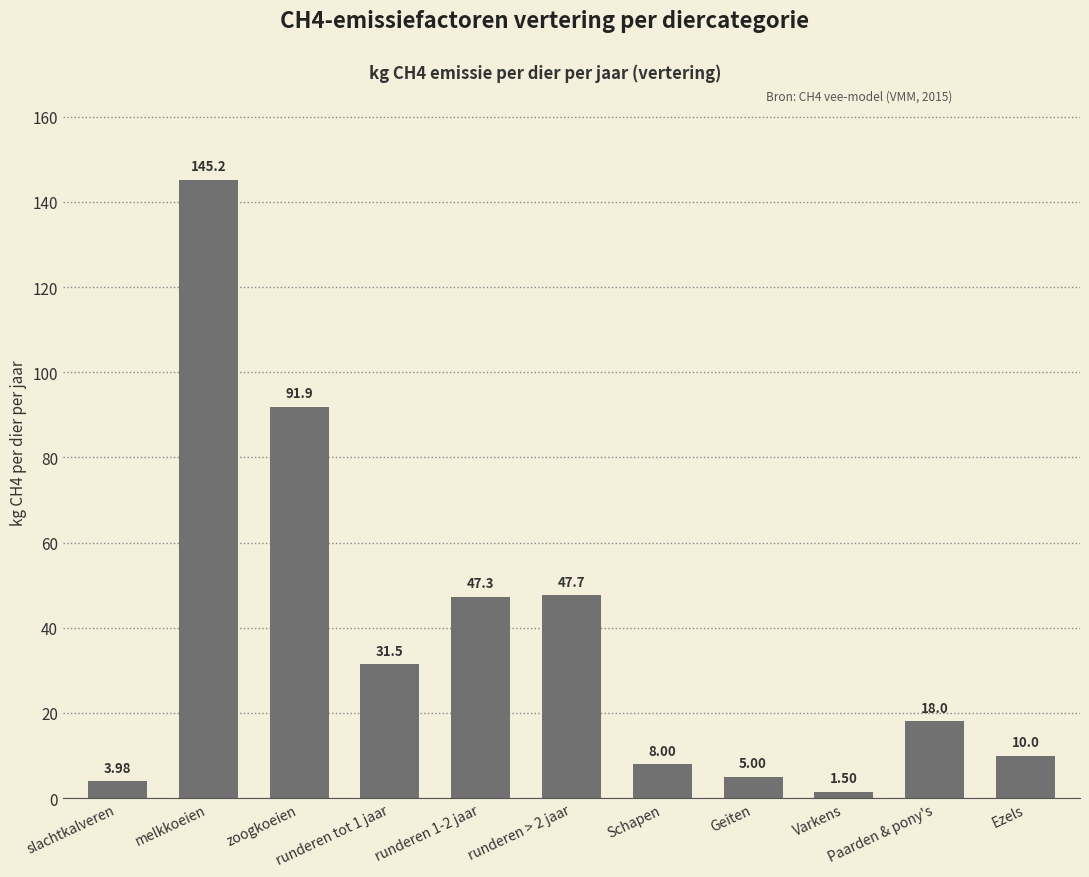

What is the difference between the maximum and minimum values?

143.7